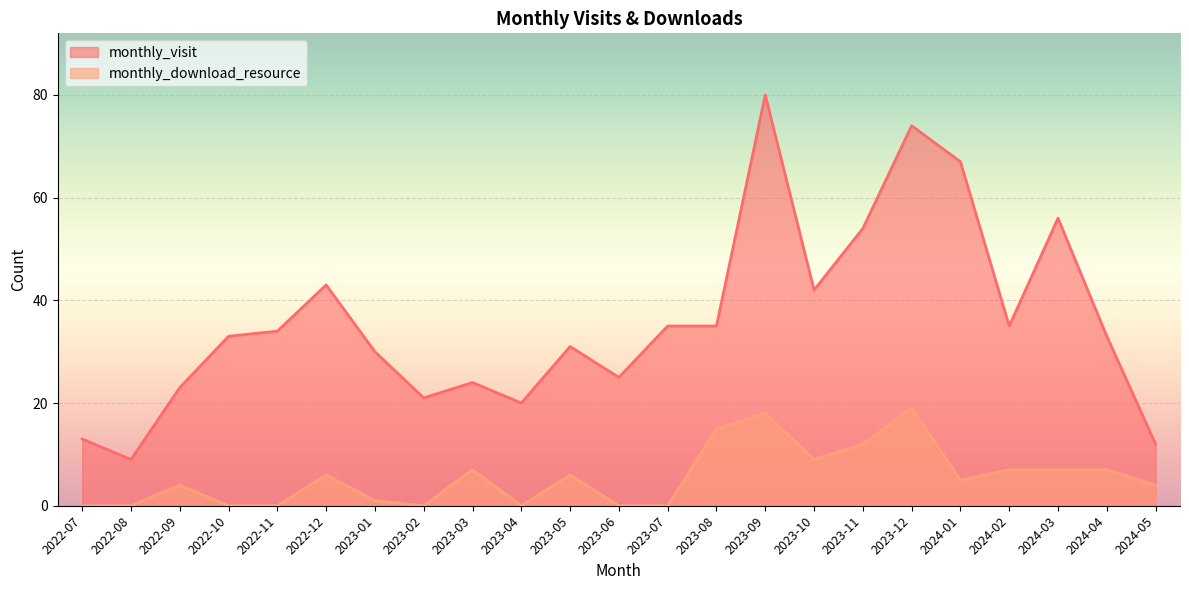

True or false: monthly_download_resource has a value of 0 at 2023-06.

True